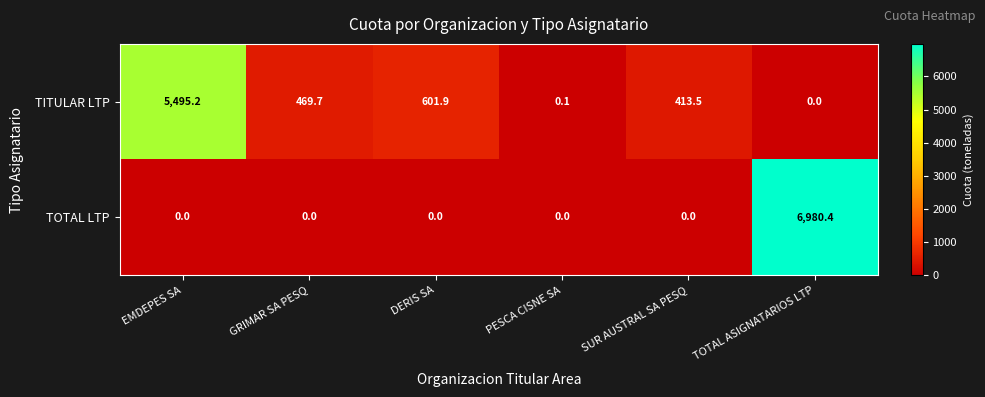

Reading left to right, list all the values displayed in this chart.

TITULAR LTP: EMDEPES SA=5495.2	GRIMAR SA PESQ=469.7	DERIS SA=601.9	PESCA CISNE SA=0.1	SUR AUSTRAL SA PESQ=413.5	TOTAL ASIGNATARIOS LTP=0.0
TOTAL LTP: EMDEPES SA=0.0	GRIMAR SA PESQ=0.0	DERIS SA=0.0	PESCA CISNE SA=0.0	SUR AUSTRAL SA PESQ=0.0	TOTAL ASIGNATARIOS LTP=6980.4